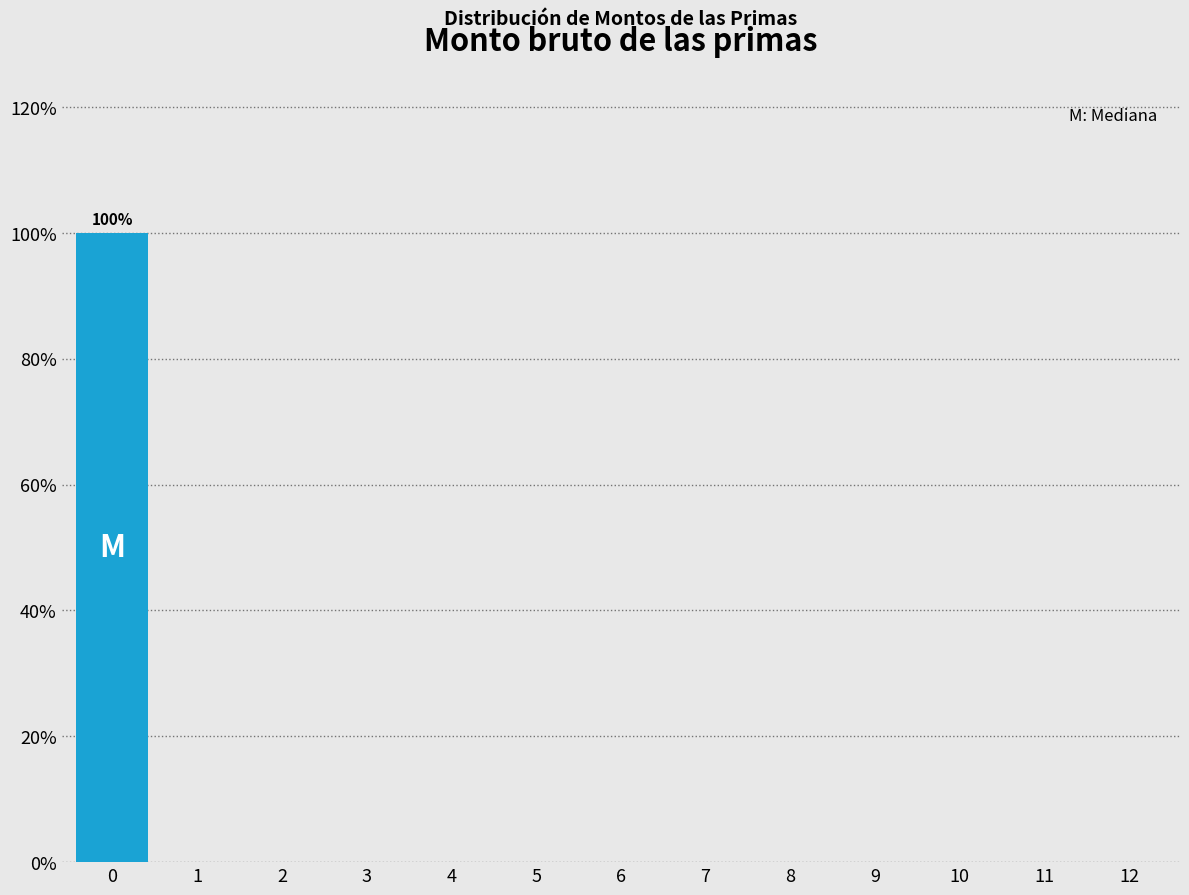

Reading left to right, transcribe all the data shown in this chart.

0=100	1=0	2=0	3=0	4=0	5=0	6=0	7=0	8=0	9=0	10=0	11=0	12=0